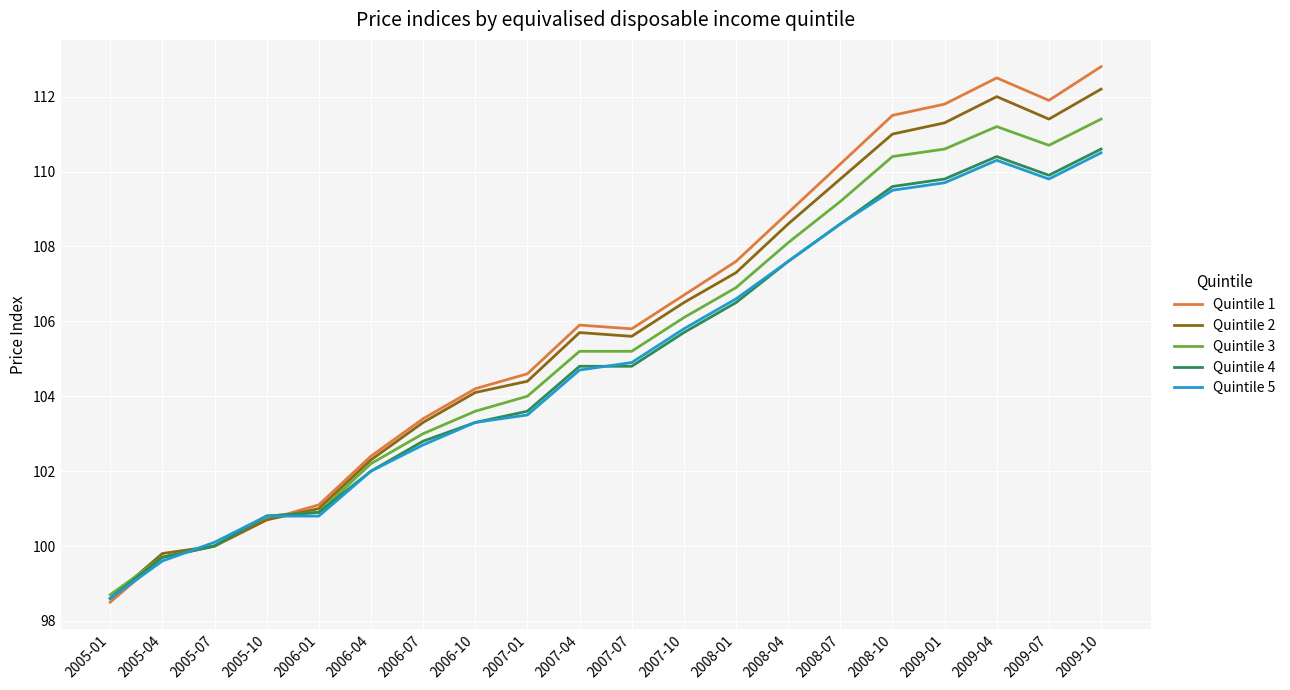

Reading left to right, list all the values displayed in this chart.

Quintile 1: 98.5	99.7	100.0	100.7	101.1	102.4	103.4	104.2	104.6	105.9	105.8	106.7	107.6	108.9	110.2	111.5	111.8	112.5	111.9	112.8
Quintile 2: 98.6	99.8	100.0	100.7	101.0	102.3	103.3	104.1	104.4	105.7	105.6	106.5	107.3	108.6	109.8	111.0	111.3	112.0	111.4	112.2
Quintile 3: 98.7	99.7	100.0	100.8	100.9	102.2	103.0	103.6	104.0	105.2	105.2	106.1	106.9	108.1	109.2	110.4	110.6	111.2	110.7	111.4
Quintile 4: 98.6	99.7	100.0	100.8	100.9	102.0	102.8	103.3	103.6	104.8	104.8	105.7	106.5	107.6	108.6	109.6	109.8	110.4	109.9	110.6
Quintile 5: 98.6	99.6	100.1	100.8	100.8	102.0	102.7	103.3	103.5	104.7	104.9	105.8	106.6	107.6	108.6	109.5	109.7	110.3	109.8	110.5